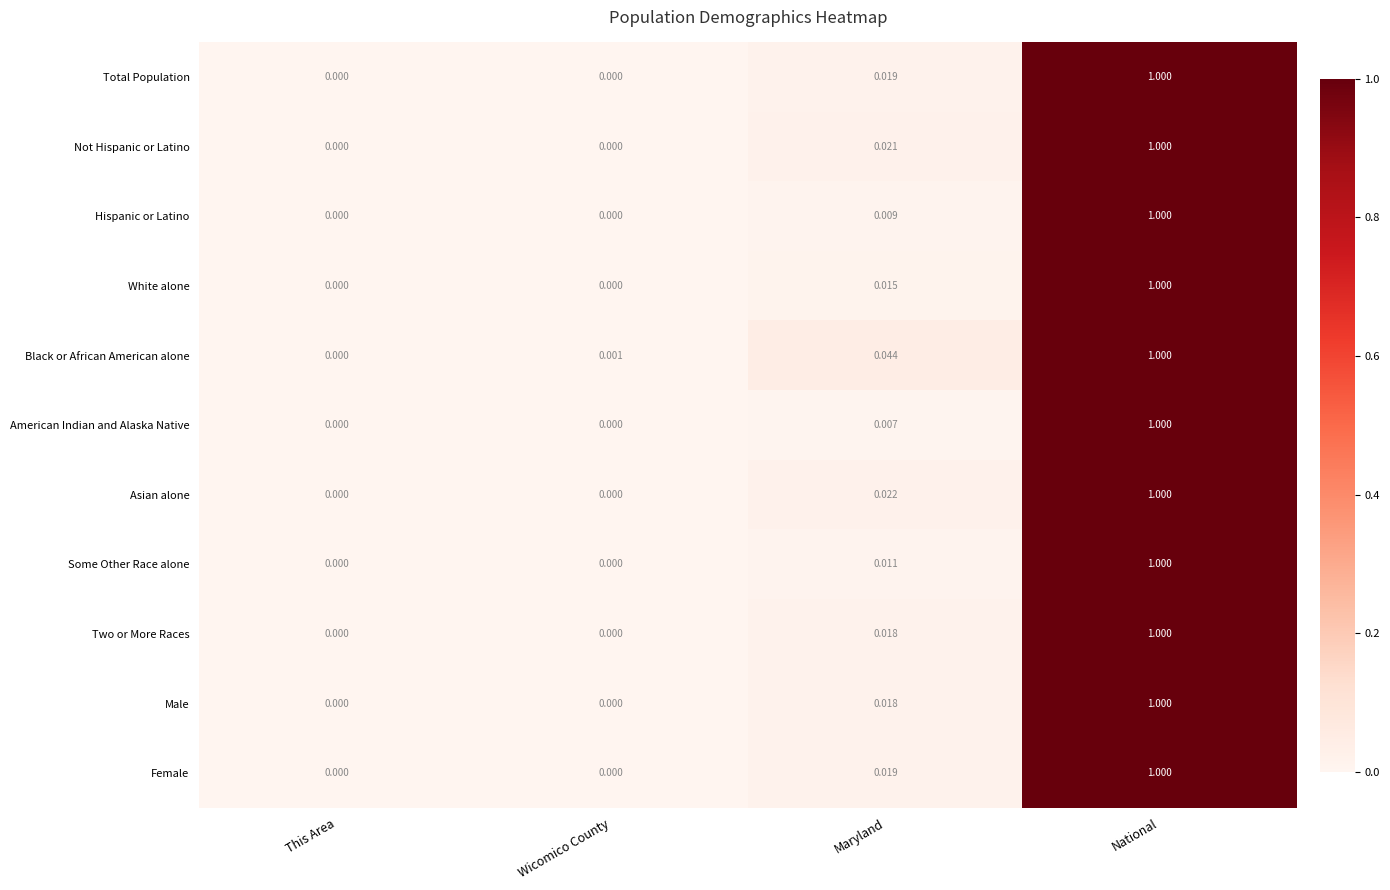

At which category is the sum across all series the highest?

National